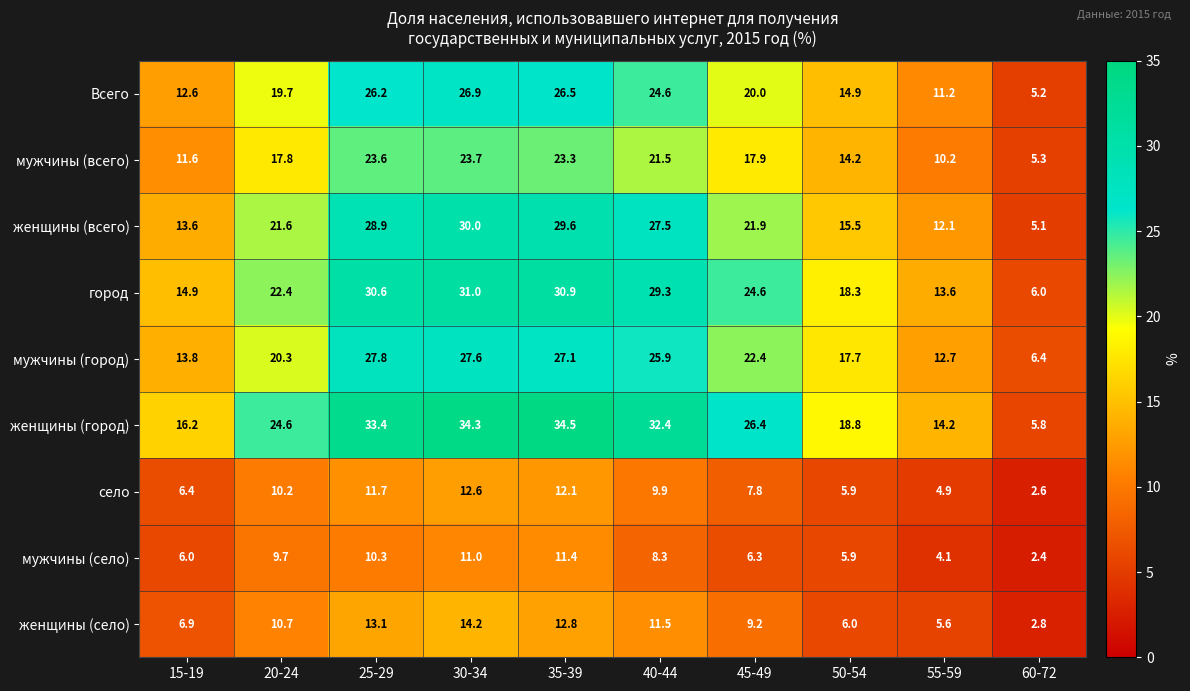

Which series has the largest total across all categories?

женщины (город)